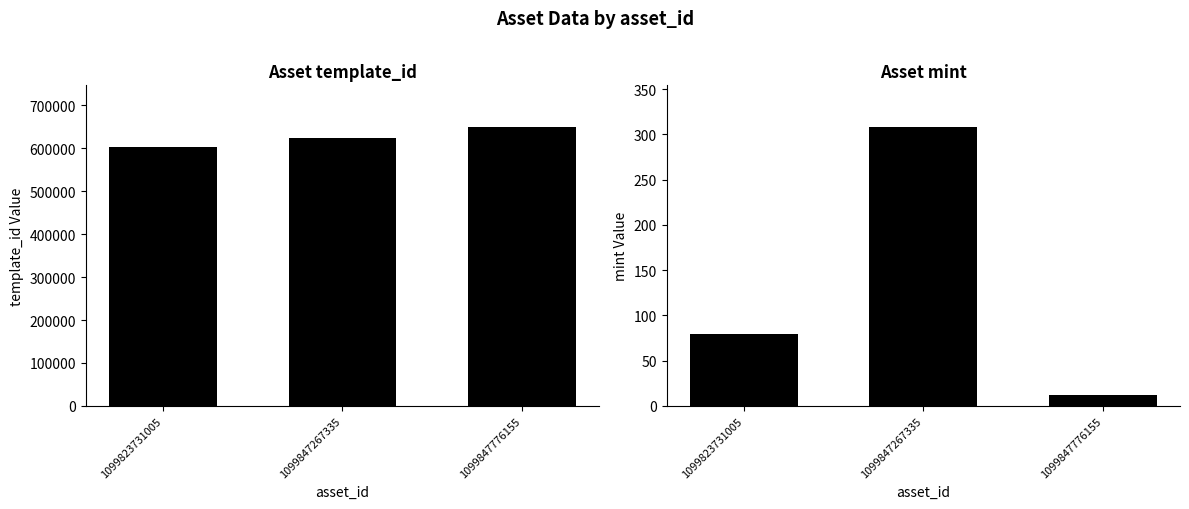

What is the highest value of the mint series?

308